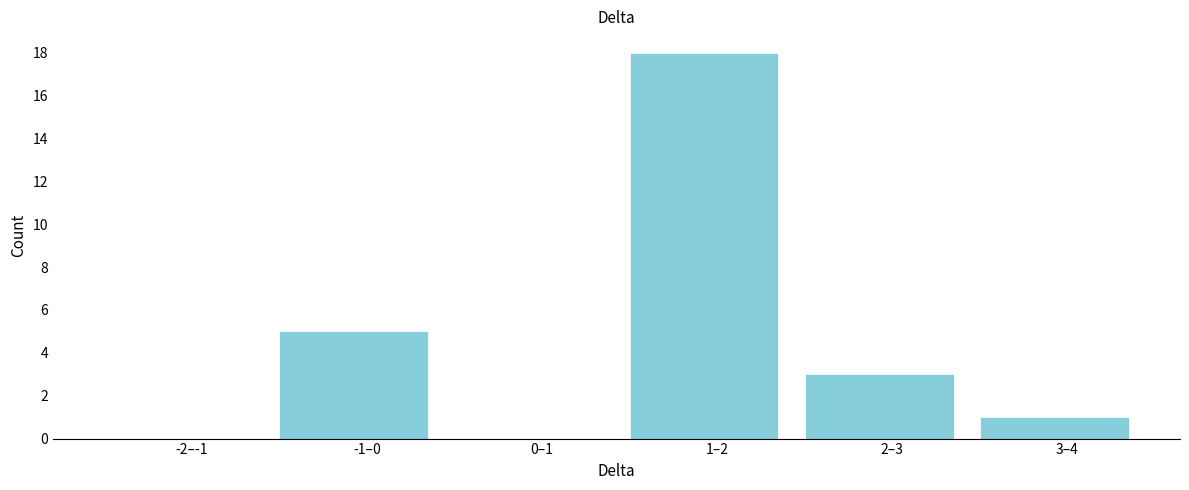

Reading left to right, extract all data points from this chart.

-2–-1=0	-1–0=5	0–1=0	1–2=18	2–3=3	3–4=1